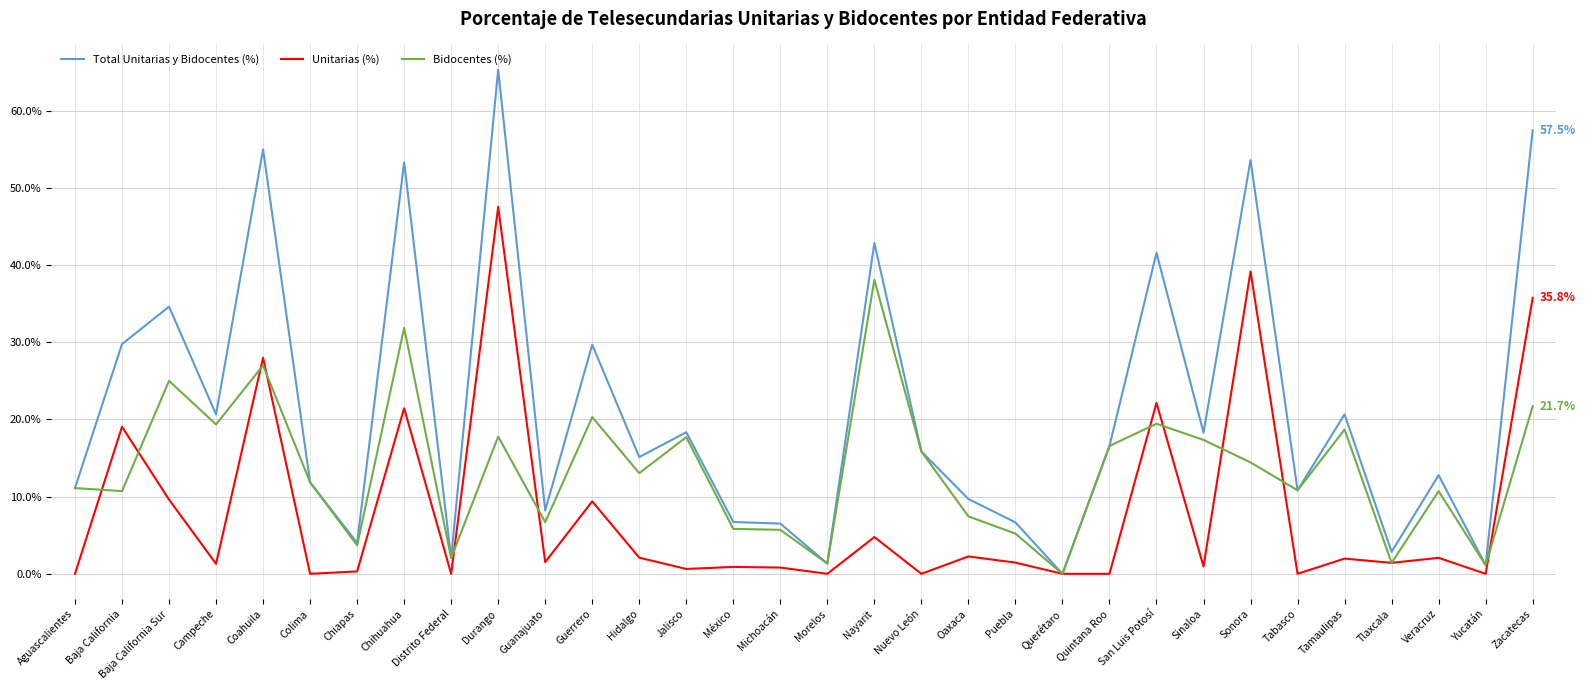

At which category does the chart reach its peak across all series?

Durango